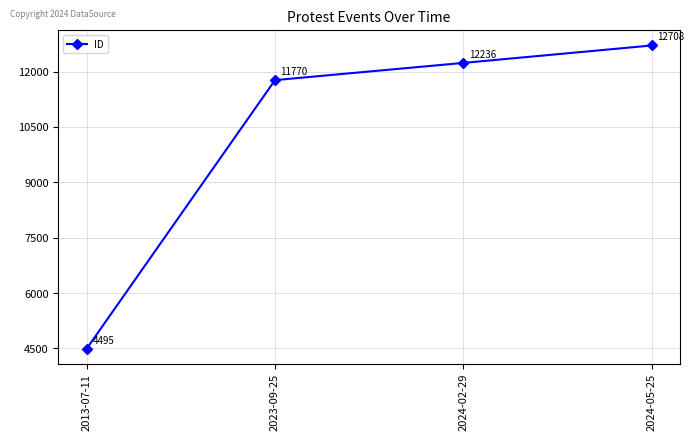

What is the label of the 2nd point from the right?

2024-02-29